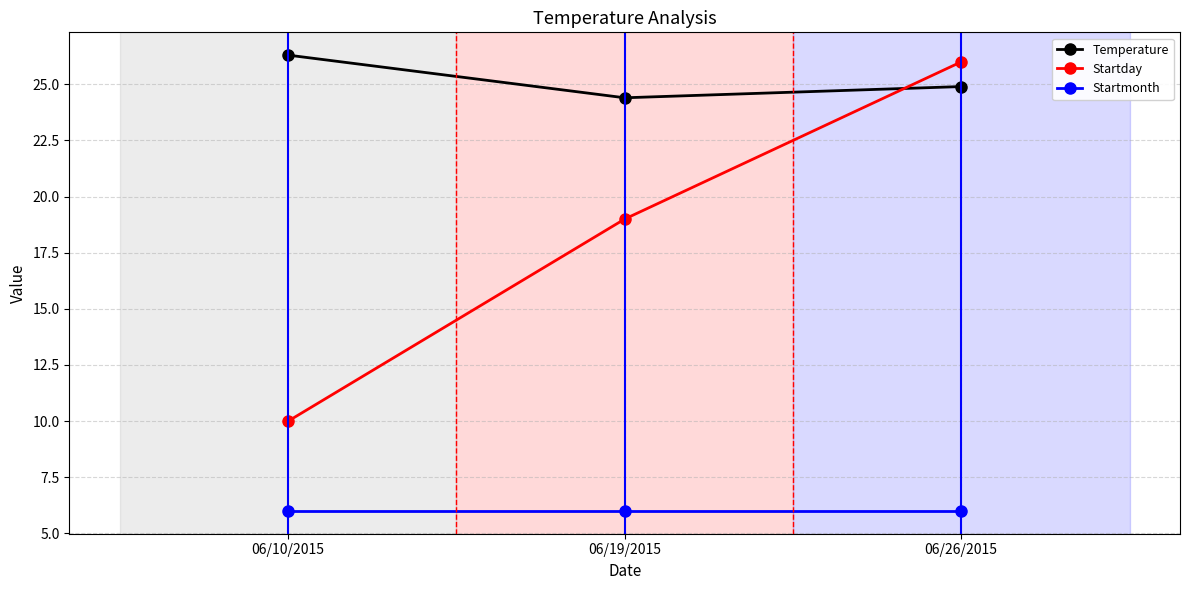

Does the chart display data point markers on the line(s)?

Yes